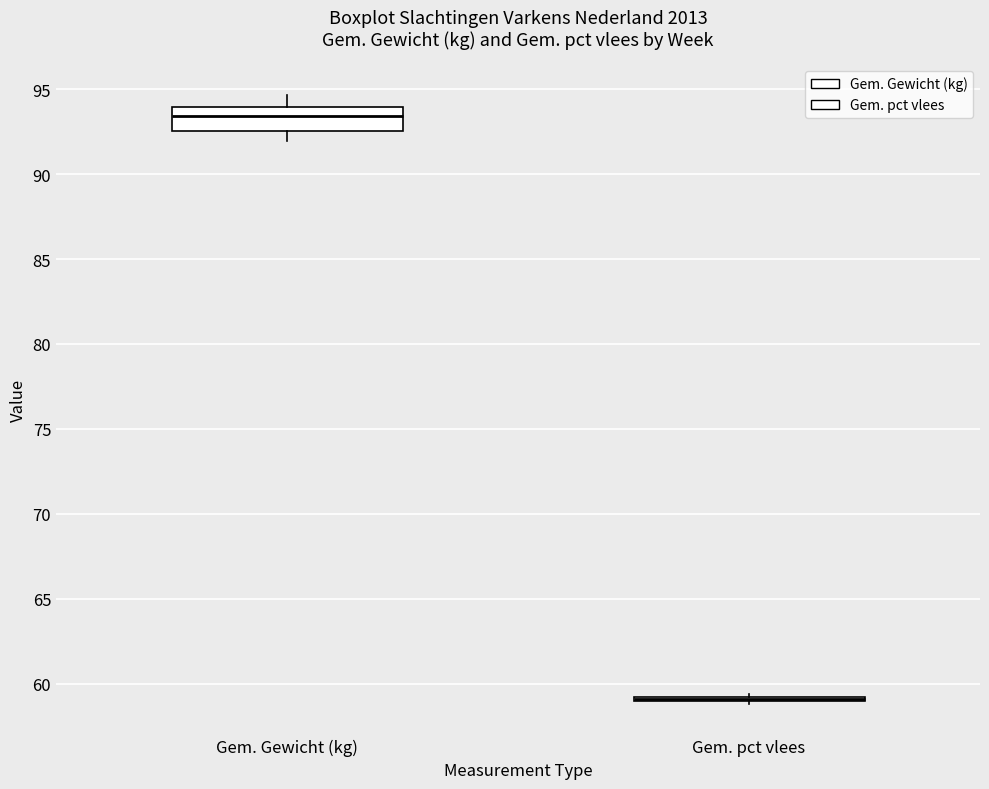

Reading left to right, transcribe this box plot: for each box, give where its median line is, the range the box spans, and where its two whiskers end, as read against the y-axis. The values are not printed on the chart, so give them approximately, as read against the axis.

Gem. Gewicht (kg): median 93.5, box 92.5 to 94.0, whiskers 92.0 to 94.5
Gem. pct vlees: box collapsed to a line at 59.0, whiskers 59.0 to 59.5